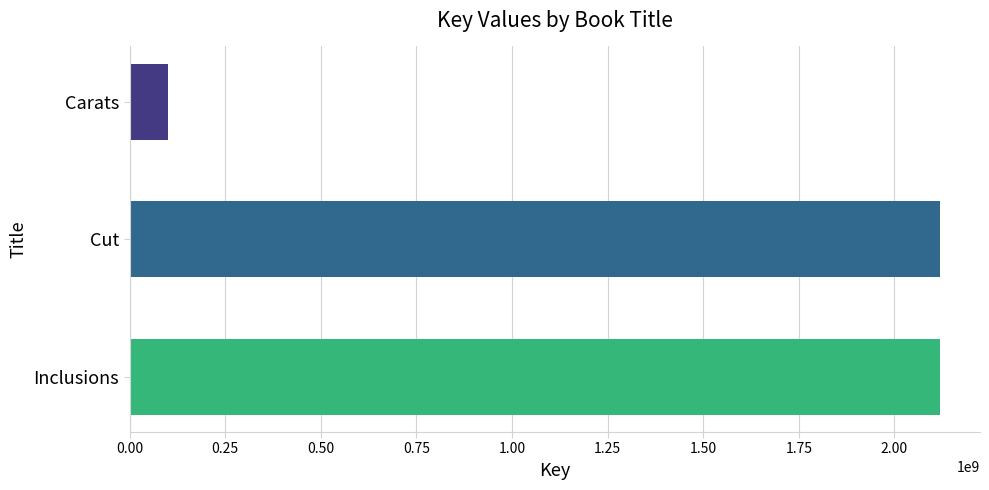

Between Carats and Inclusions, which is larger?

Inclusions